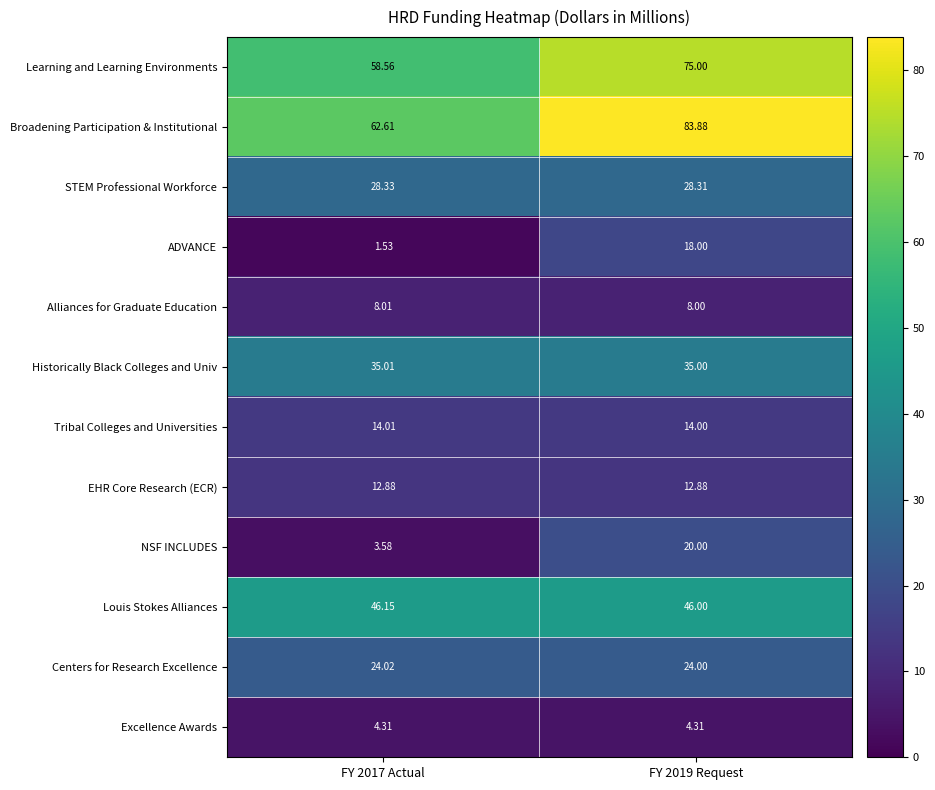

List the series in order of their peak value, highest first.

Broadening Participation & Institutional, Learning and Learning Environments, Louis Stokes Alliances, Historically Black Colleges and Univ, STEM Professional Workforce, Centers for Research Excellence, NSF INCLUDES, ADVANCE, Tribal Colleges and Universities, EHR Core Research (ECR), Alliances for Graduate Education, Excellence Awards